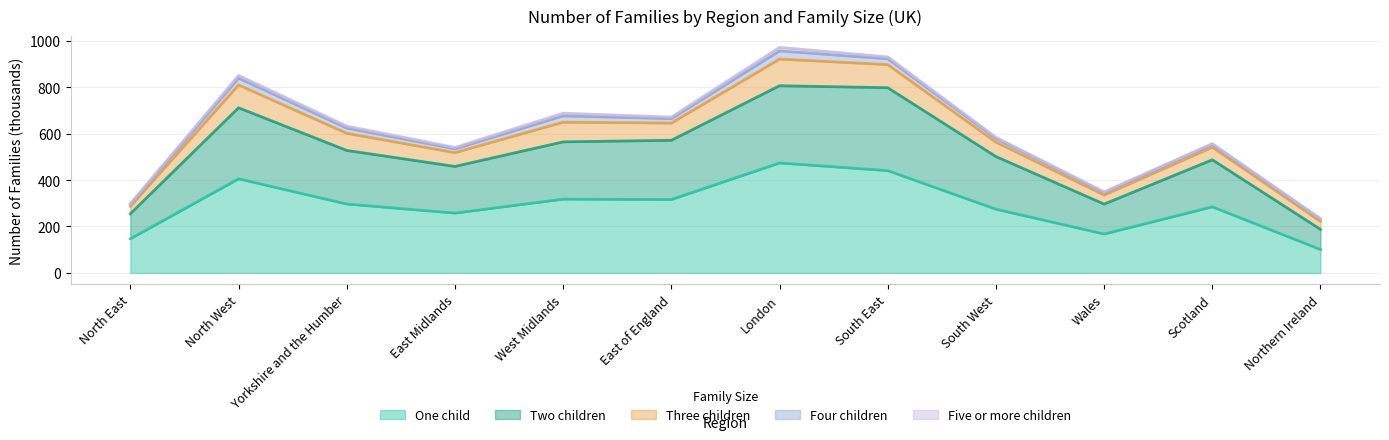

At which category does One child reach its first local peak?

North West